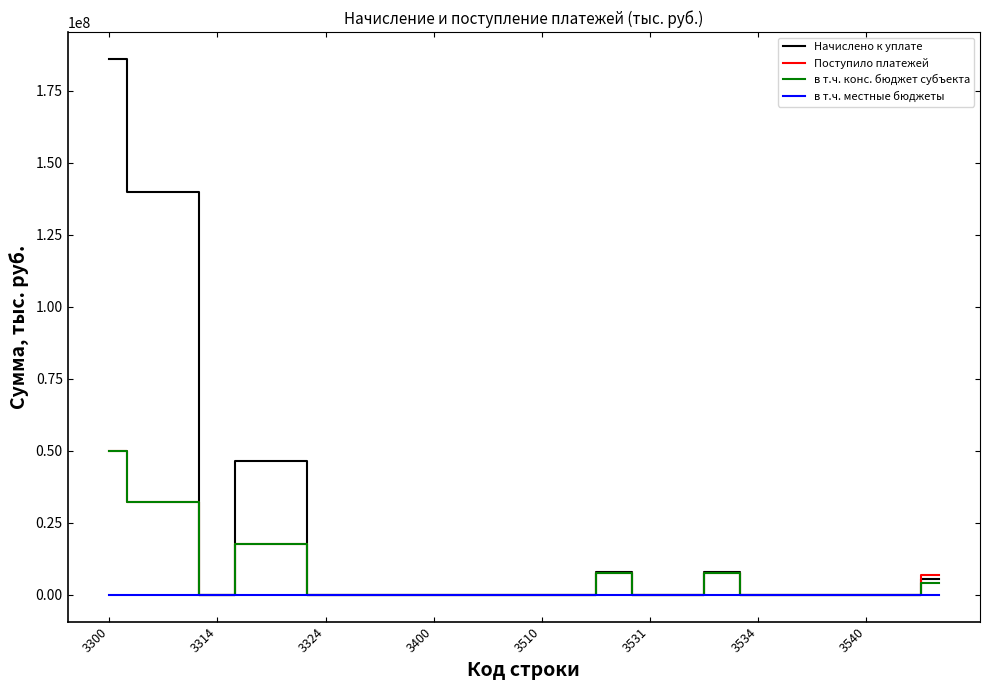

What is the maximum value shown in the chart?

186019691